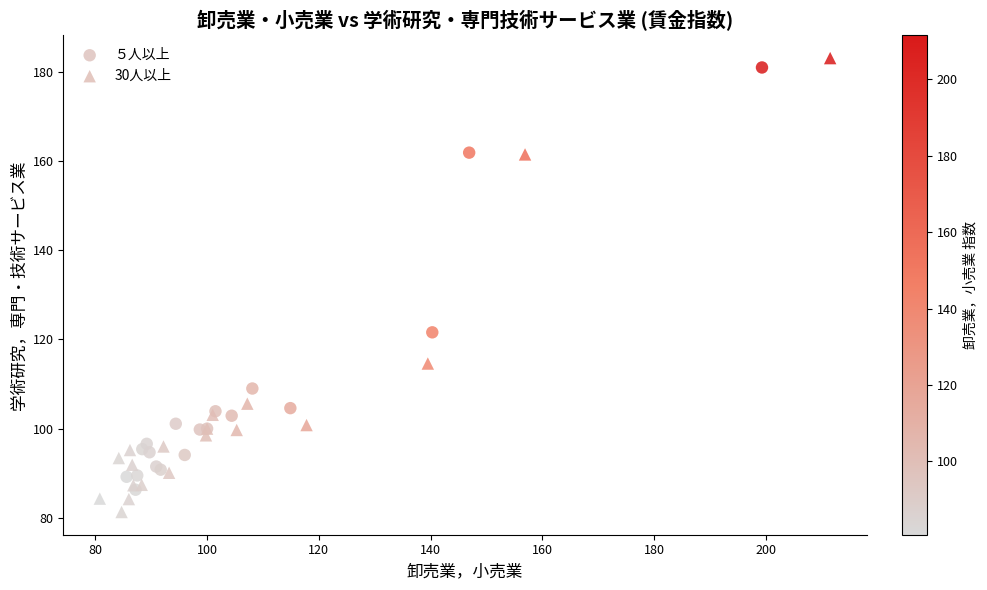

Which series has the widest spread of Y values?

30人以上